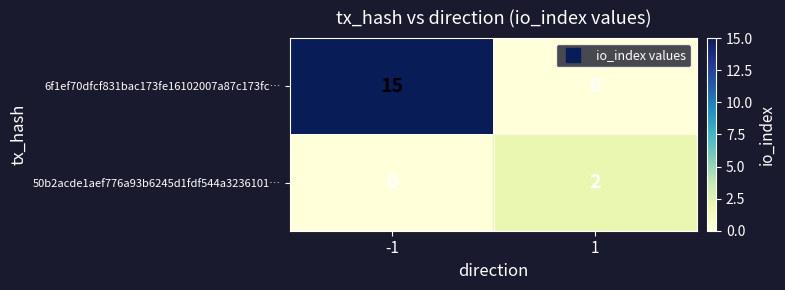

Read the 6f1ef70dfcf831bac173fe16102007a87c173fc… value at -1, to the nearest 10.

20